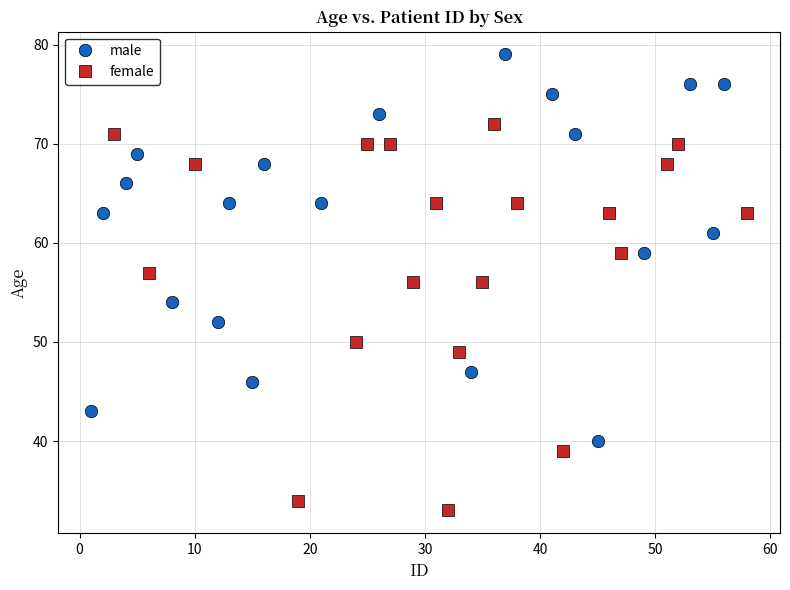

Which series reaches the minimum Y coordinate?

female